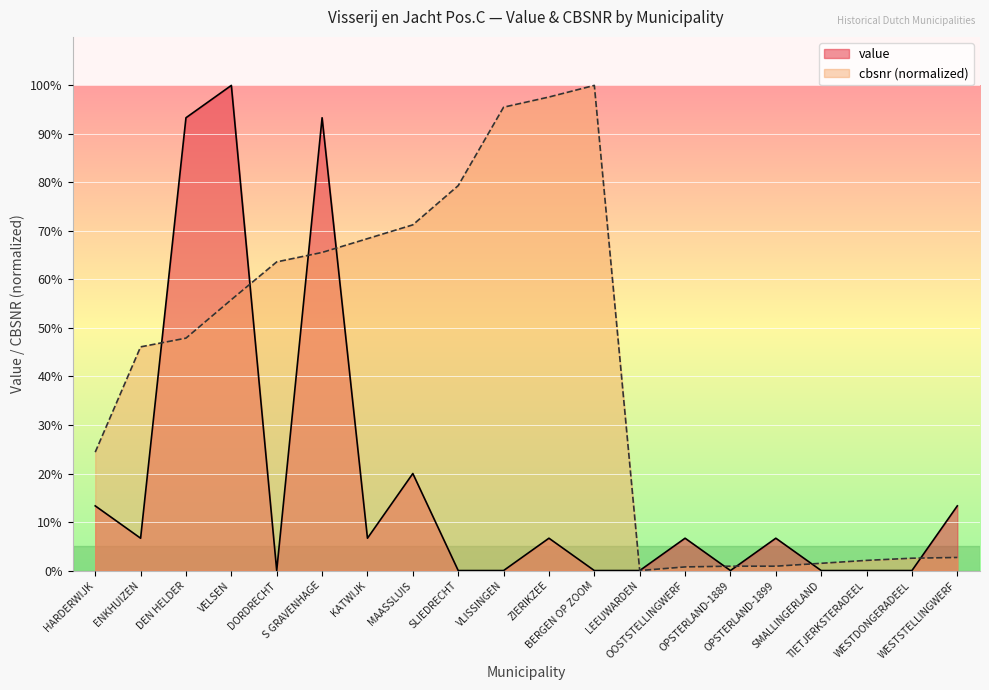

Which series has the largest range (max minus min)?

value